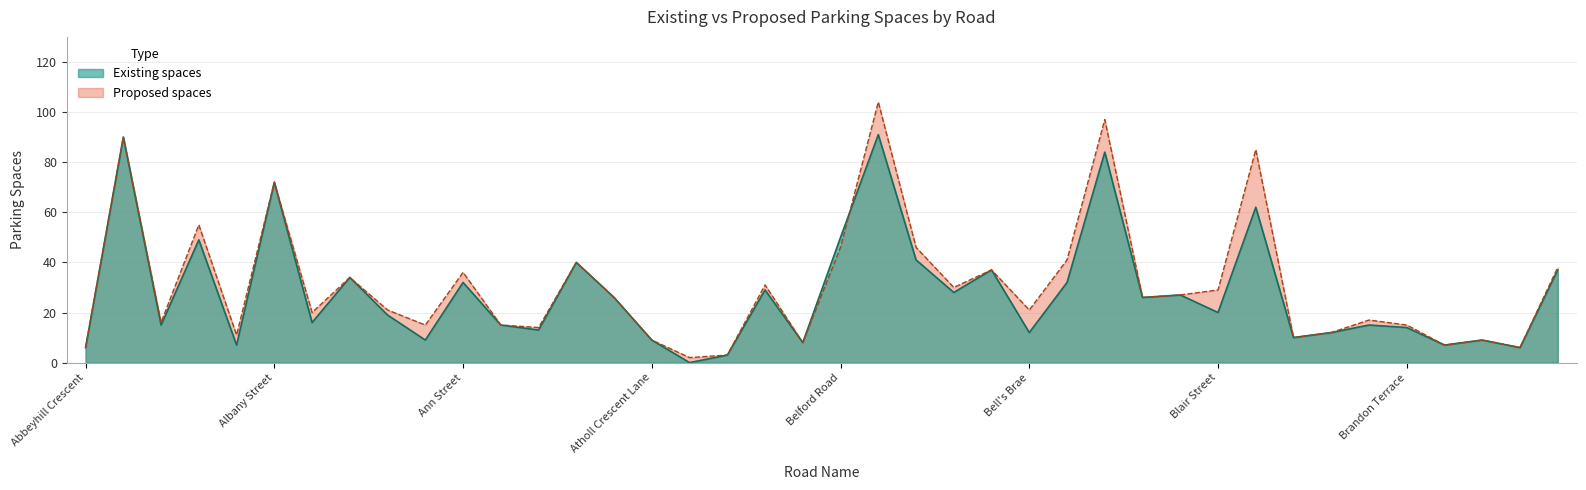

What position from the right is Brandon Street?

6